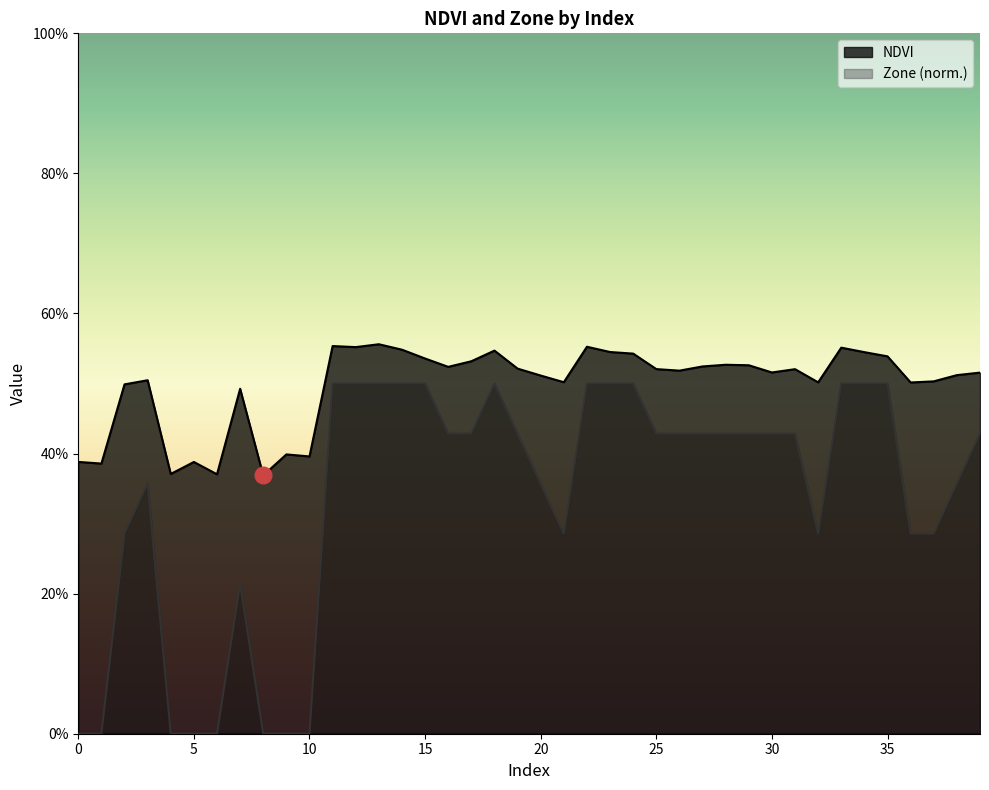

Which label corresponds to the largest value in the chart?

13